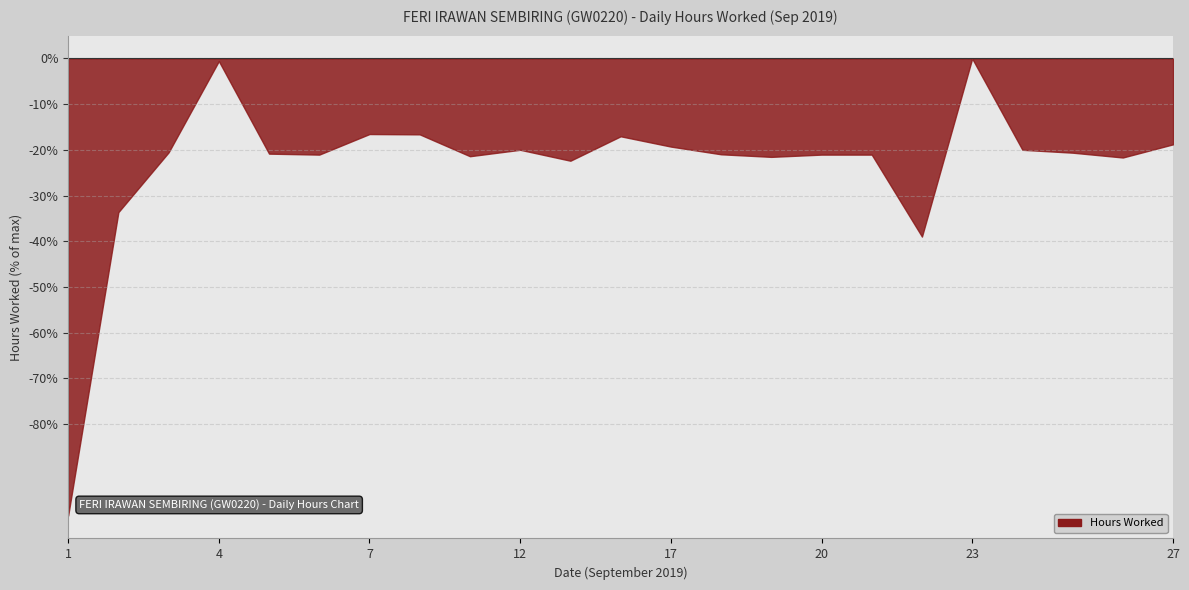

List the labels in order of value, smallest first.

1, 22, 2, 13, 26, 19, 11, 6, 20, 21, 18, 5, 25, 3, 12, 24, 17, 27, 14, 10, 7, 4, 23